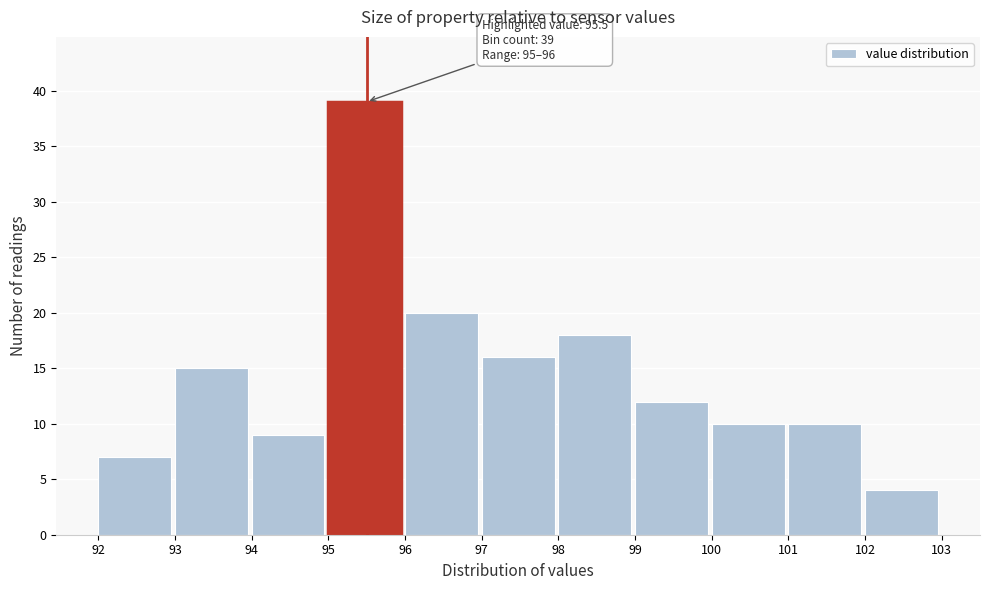

Which range on the x-axis has the tallest bar?

95 to 96